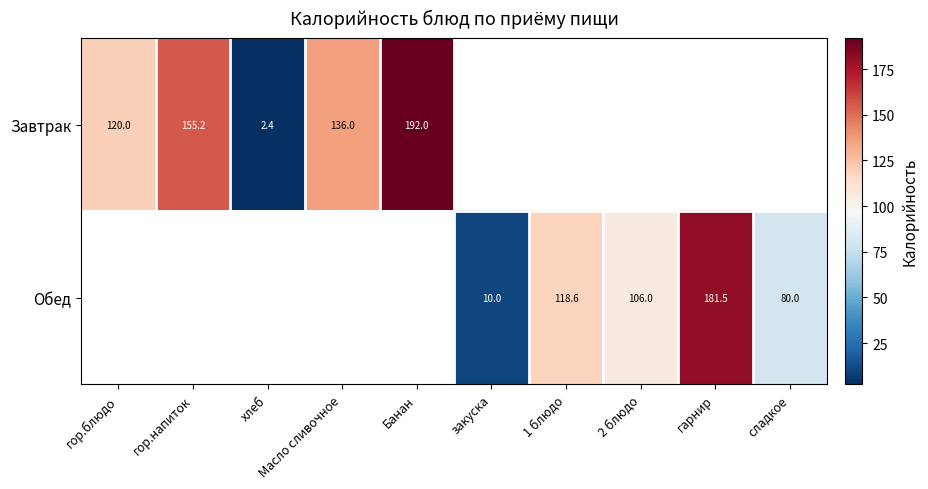

True or false: Завтрак has a value of 136.0 at Масло сливочное.

True